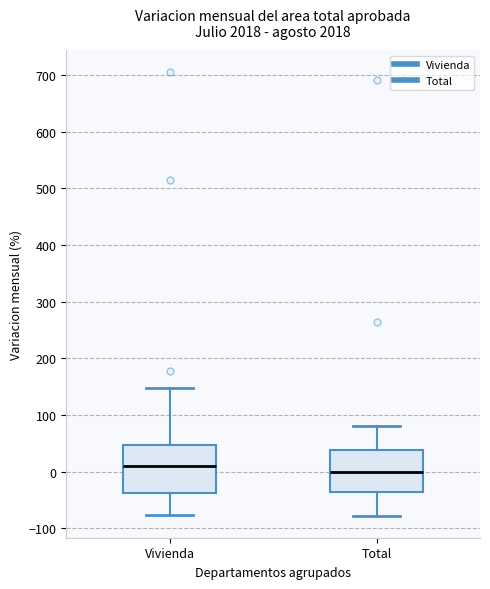

Which box is the tallest, from its lower edge to its upper edge?

Vivienda